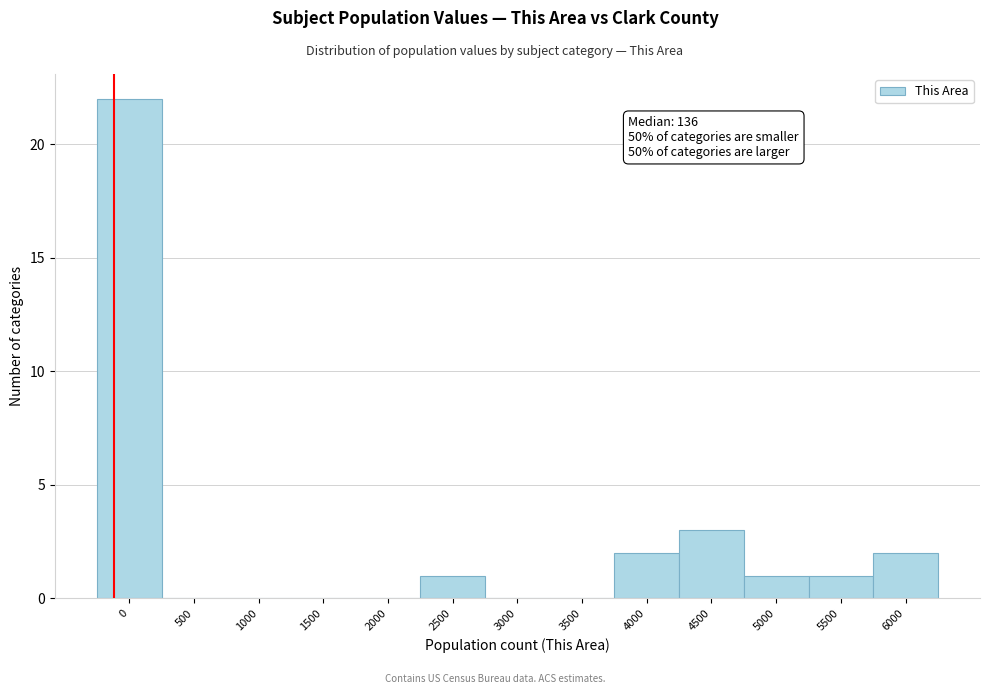

Reading left to right, what are all the values shown in this chart?

0=22	500=0	1000=0	1500=0	2000=0	2500=1	3000=0	3500=0	4000=2	4500=3	5000=1	5500=1	6000=2